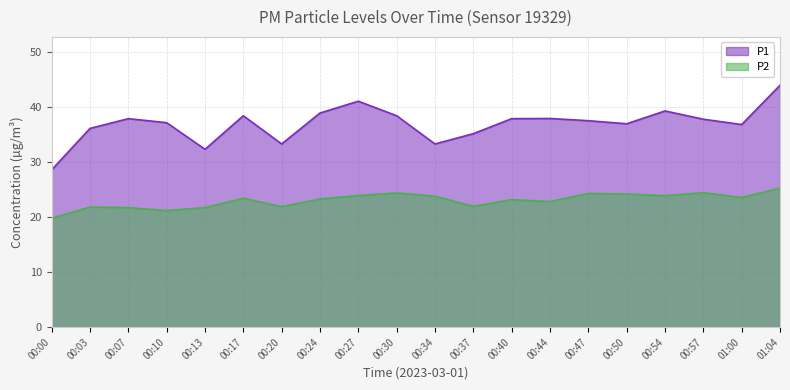

List the series in order of their overall mean, lowest first.

P2, P1